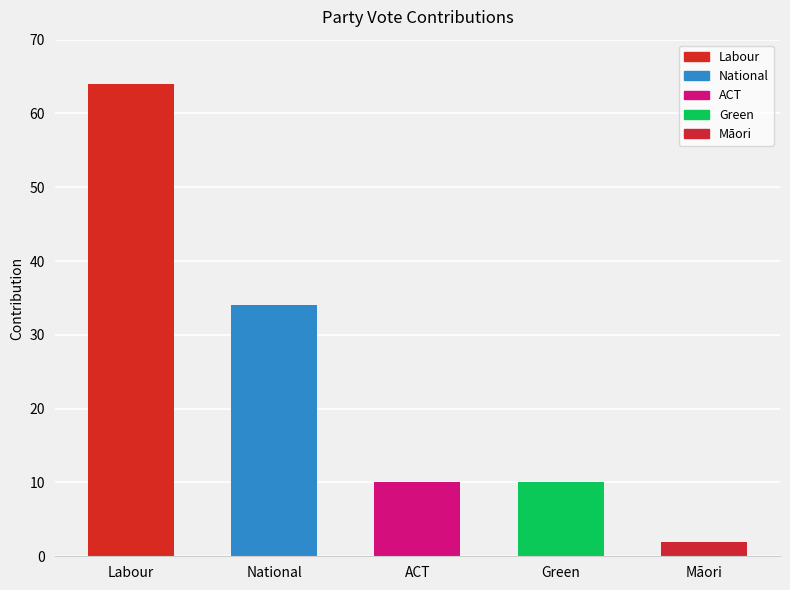

What is the label of the 1st bar from the right?

Māori